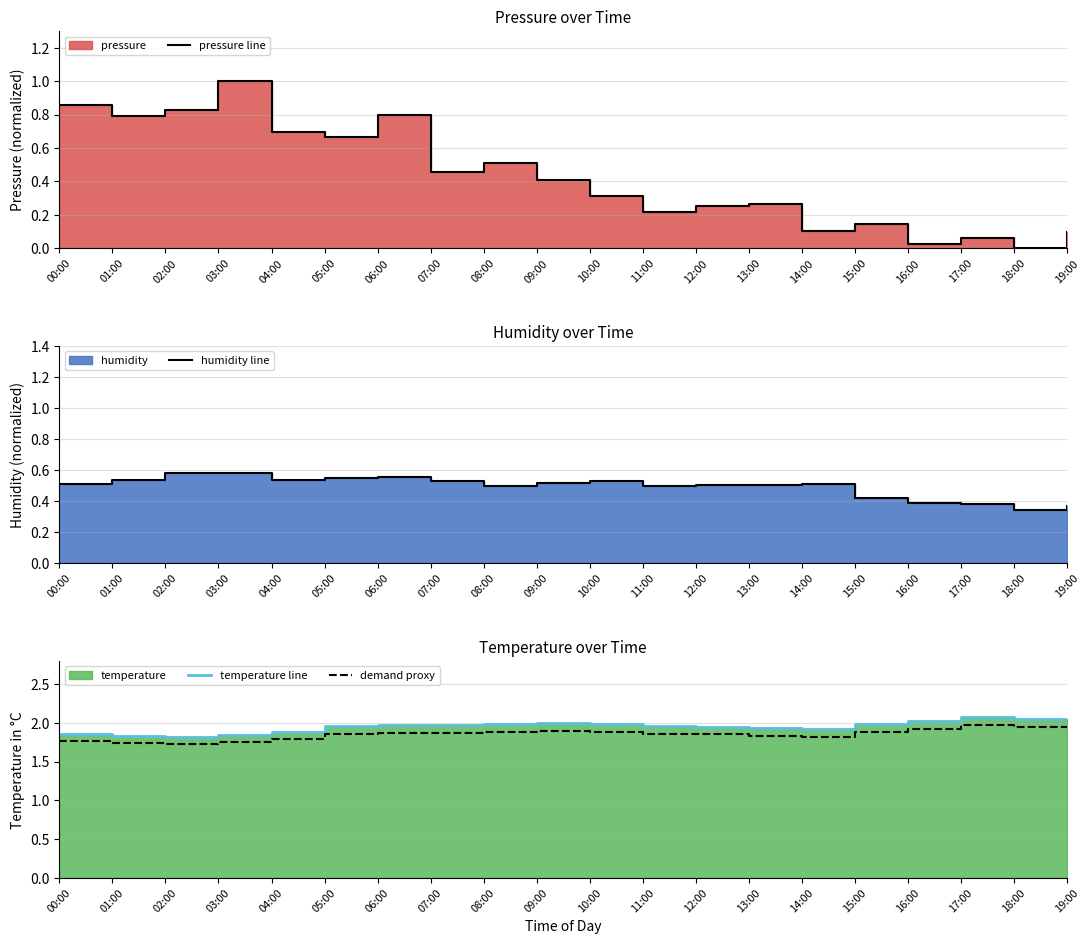

What position from the left is 04:00?

5